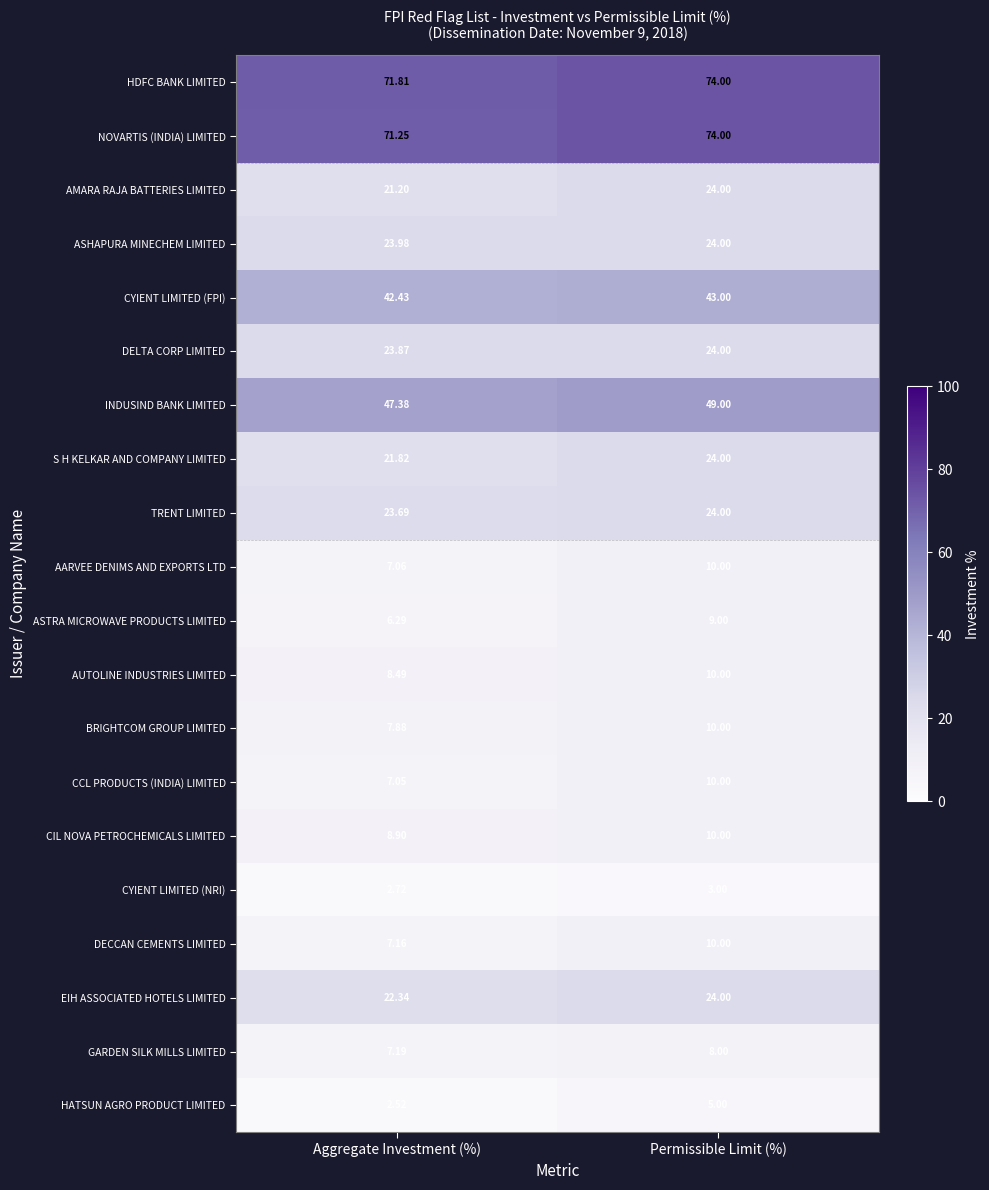

What is the difference between the highest and lowest values at Aggregate Investment (%)?

69.3